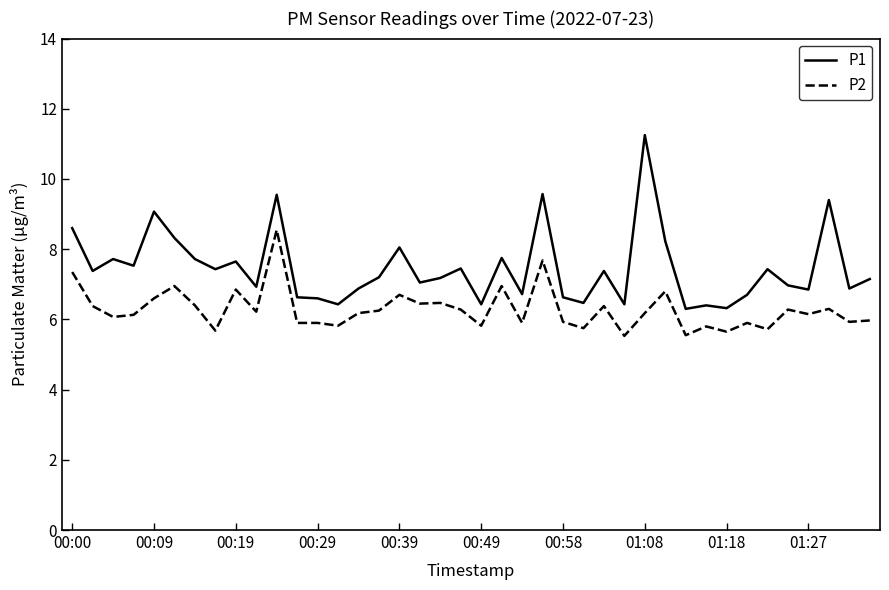

Which series has the widest spread of values?

P1